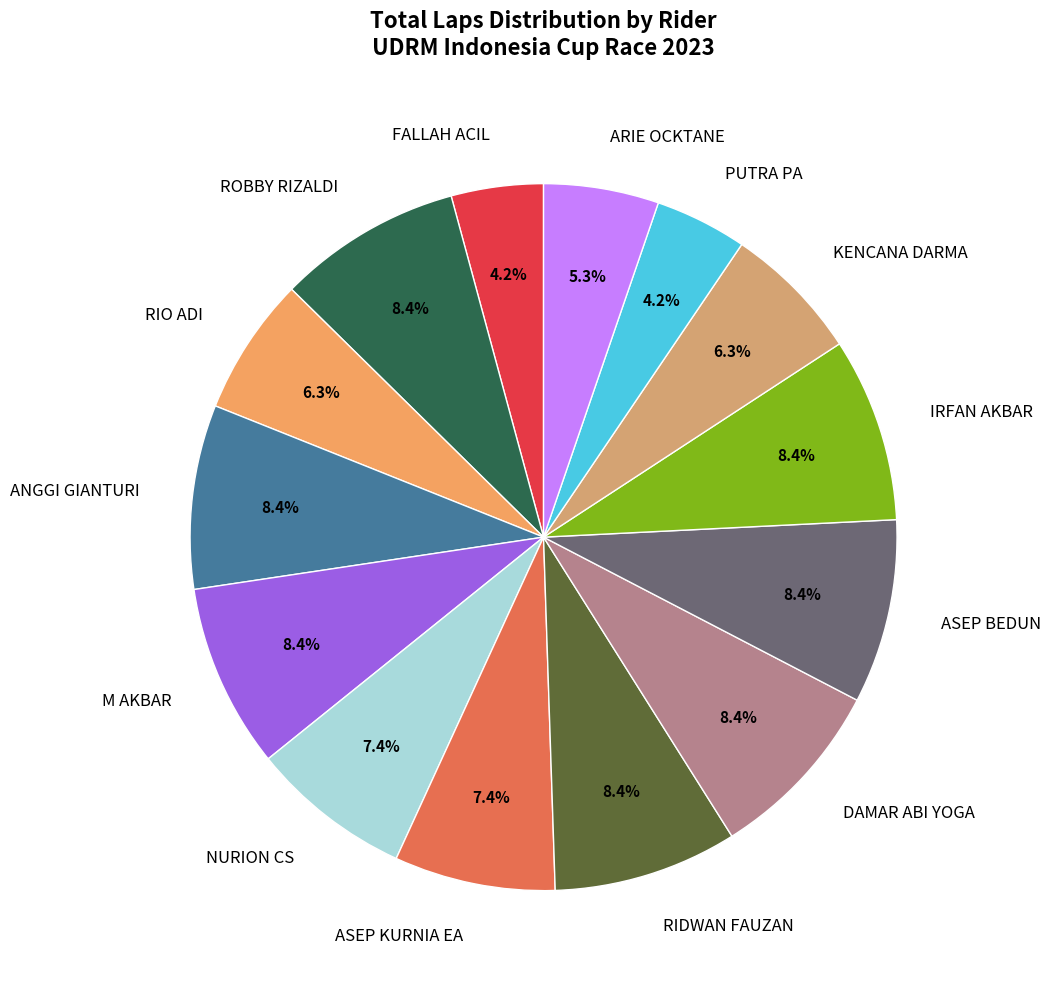

To the nearest percent, what is the difference between the largest and smallest slice percentages?

4%